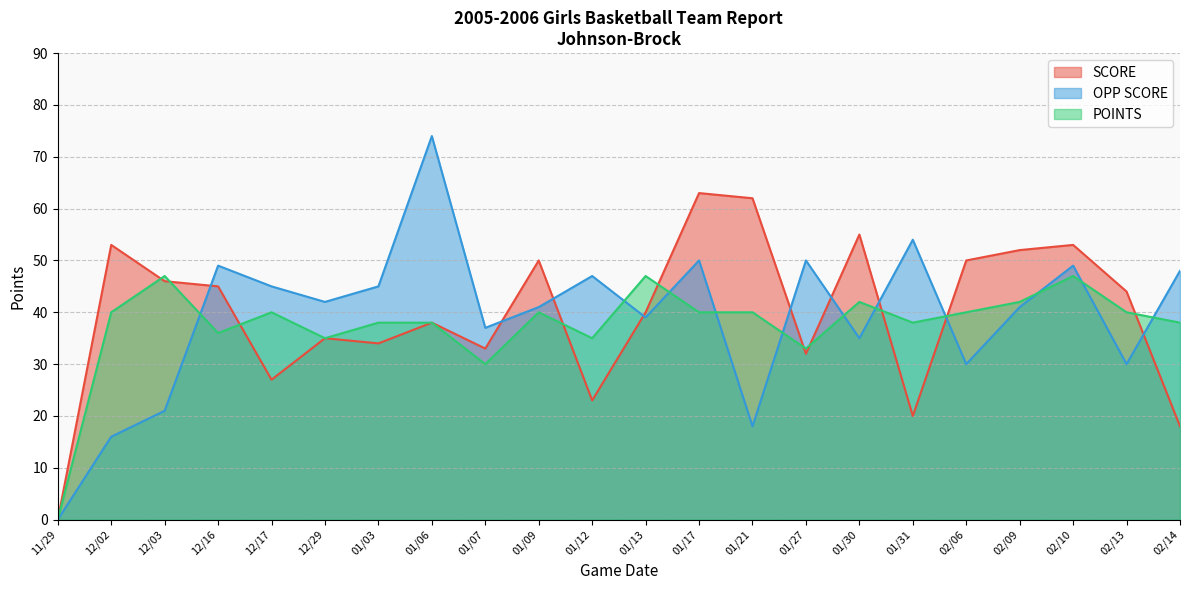

How many lines are shown in the chart?

3